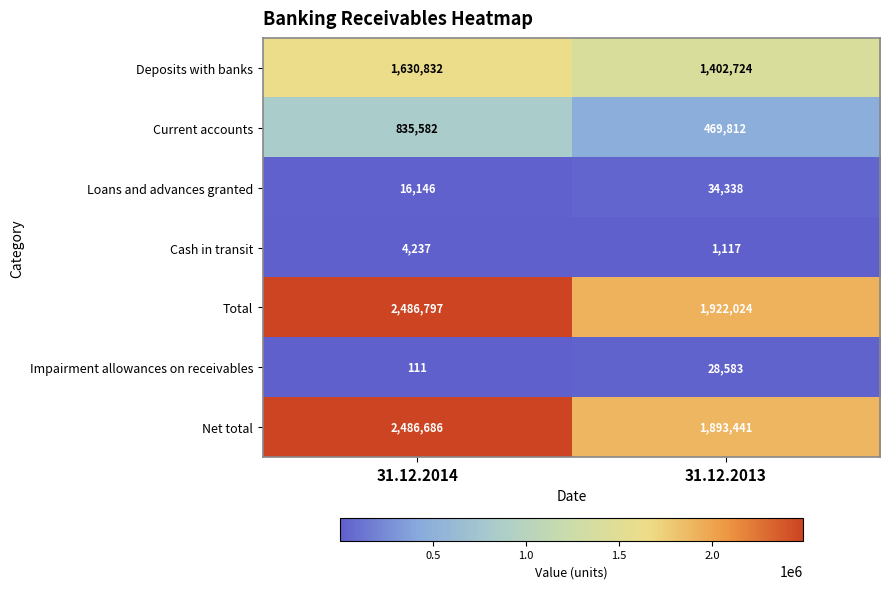

Reading right to left, transcribe all the data shown in this chart.

Deposits with banks: 31.12.2013=1402724	31.12.2014=1630832
Current accounts: 31.12.2013=469812	31.12.2014=835582
Loans and advances granted: 31.12.2013=34338	31.12.2014=16146
Cash in transit: 31.12.2013=1117	31.12.2014=4237
Total: 31.12.2013=1922024	31.12.2014=2486797
Impairment allowances on receivables: 31.12.2013=28583	31.12.2014=111
Net total: 31.12.2013=1893441	31.12.2014=2486686